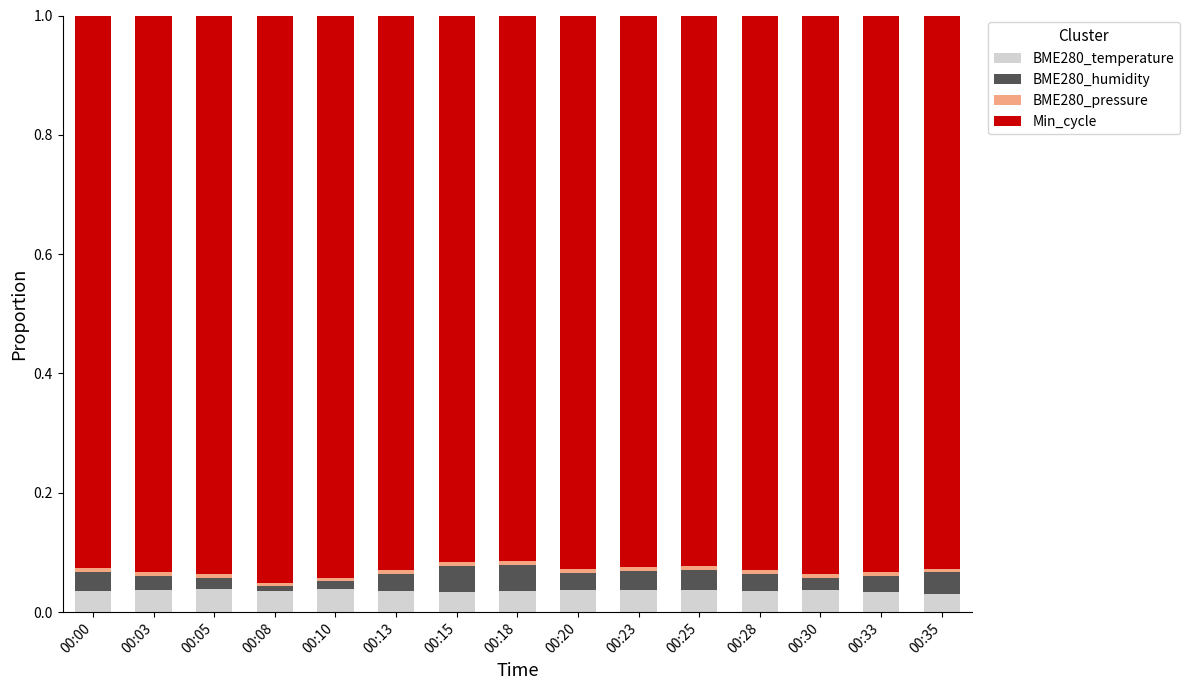

Count the number of categories in the chart.

15